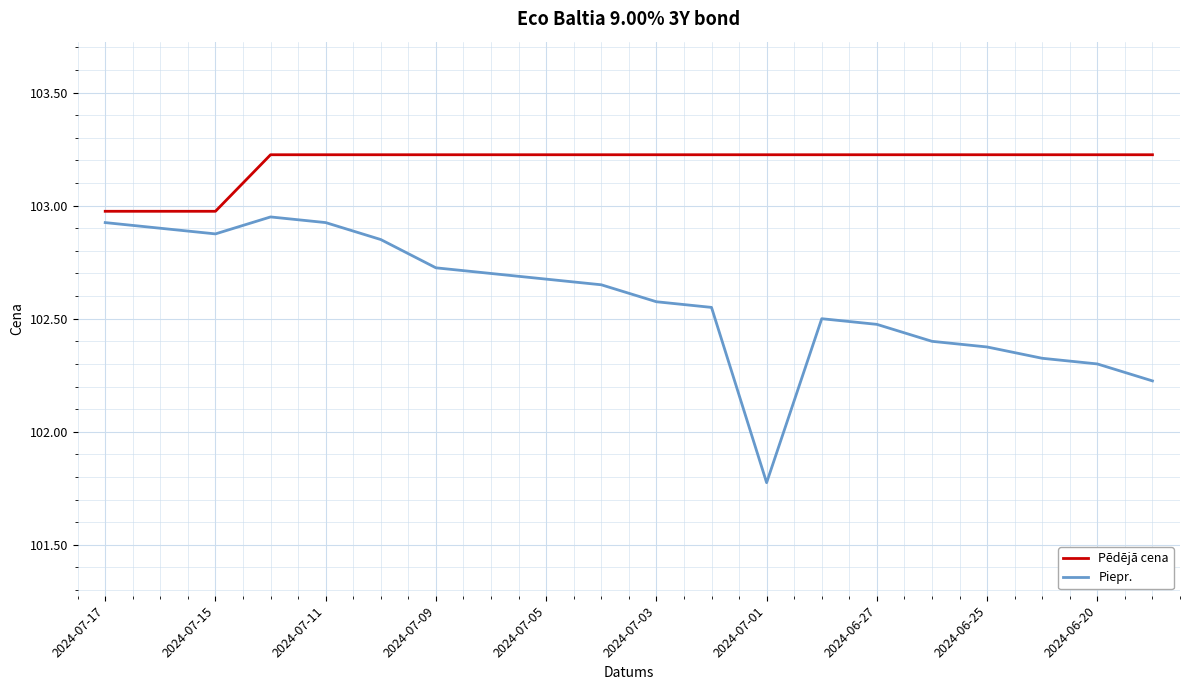

Which series has the largest total across all categories?

Pēdējā cena